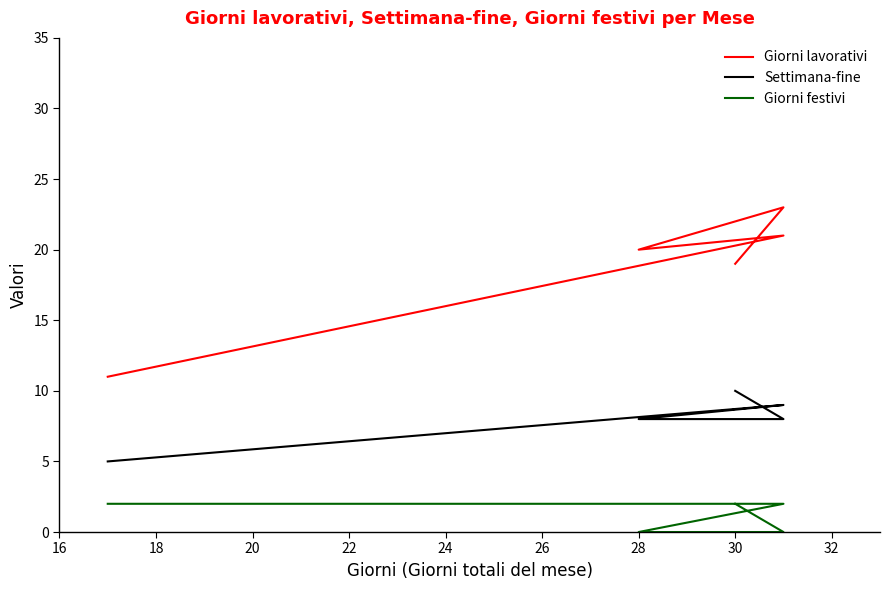

What is the average value of the Settimana-fine series?

8